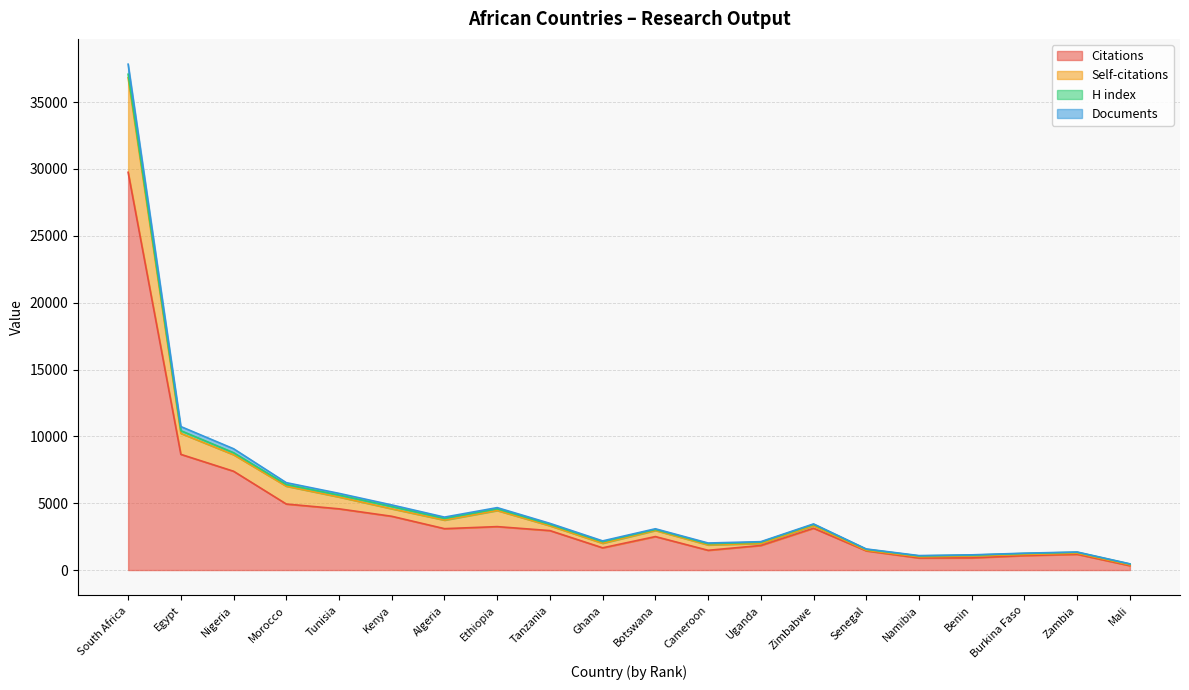

Is the value of Documents at Kenya greater than the value of Citations at Burkina Faso?

Yes